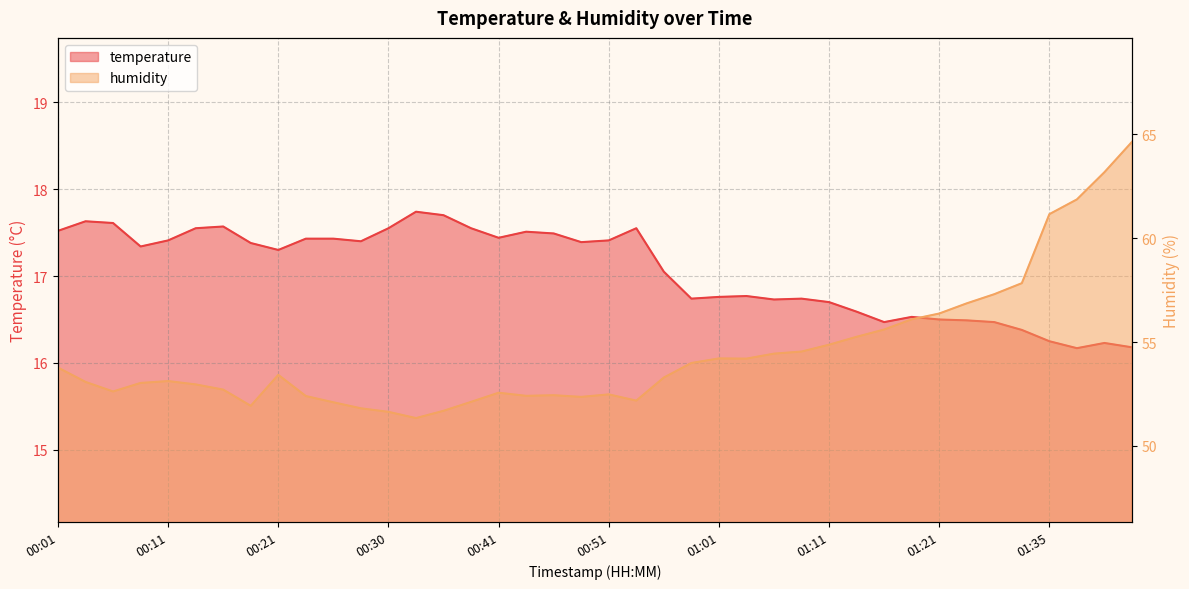

What is the difference between the highest and lowest values at 00:36?

34.0